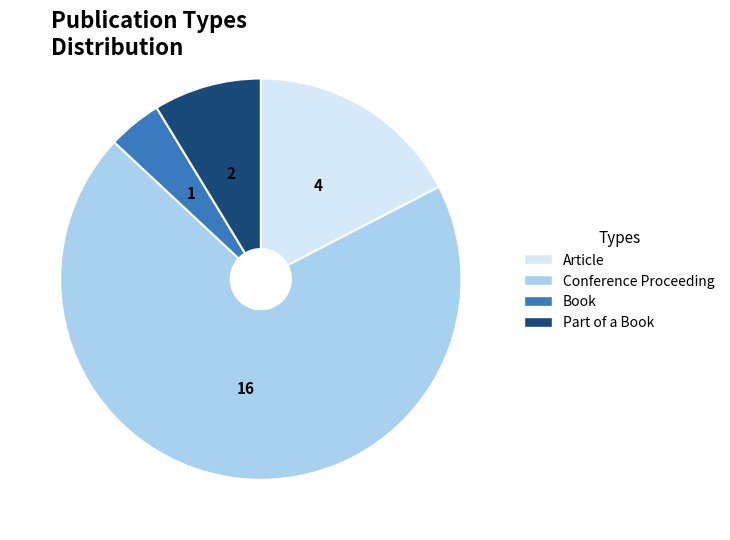

Rank the categories by value from lowest to highest.

Book, Part of a Book, Article, Conference Proceeding